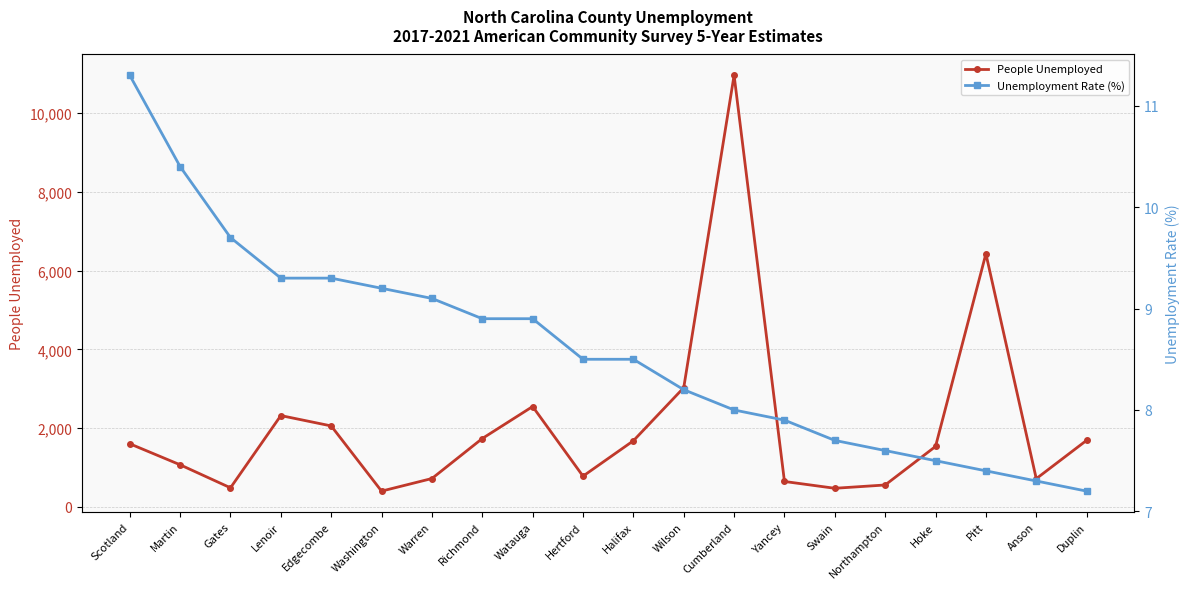

How many values in the People Unemployed series exceed 1604?

9